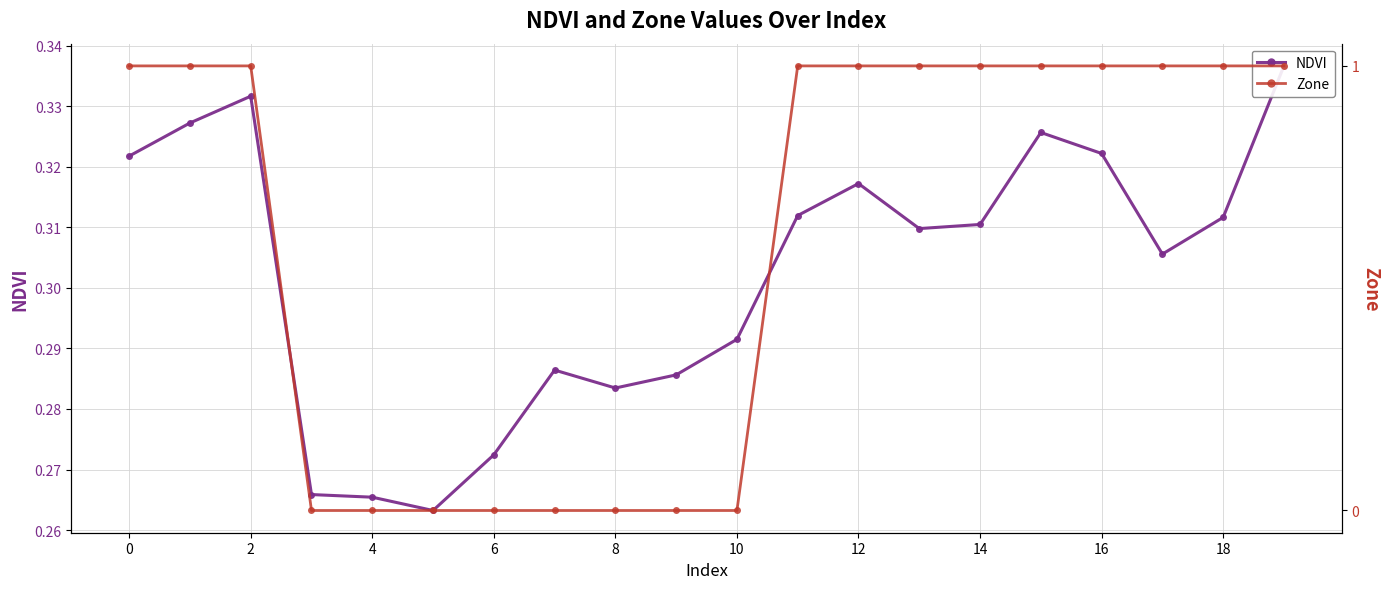

Reading right to left, list all the values displayed in this chart.

NDVI: 0.3	0.3	0.3	0.3	0.3	0.3	0.3	0.3	0.3	0.3	0.3	0.3	0.3	0.3	0.3	0.3	0.3	0.3	0.3	0.3
Zone: 1.0	1.0	1.0	1.0	1.0	1.0	1.0	1.0	1.0	0.0	0.0	0.0	0.0	0.0	0.0	0.0	0.0	1.0	1.0	1.0